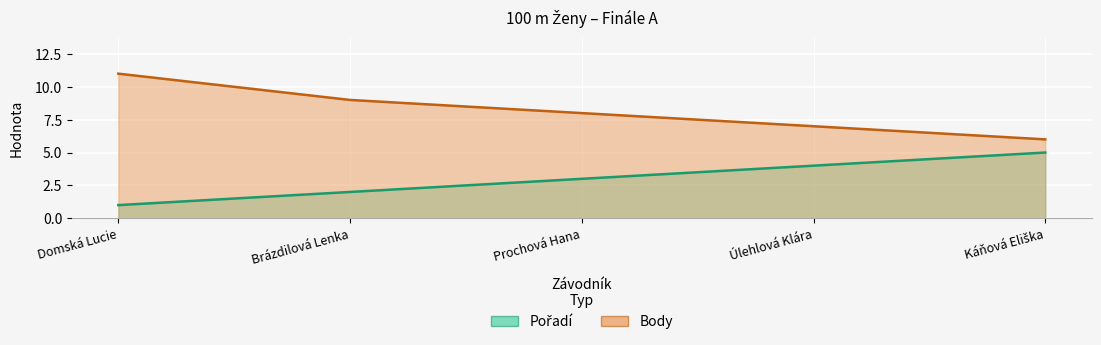

List the labels in order of Body value, smallest first.

Káňová Eliška, Úlehlová Klára, Prochová Hana, Brázdilová Lenka, Domská Lucie